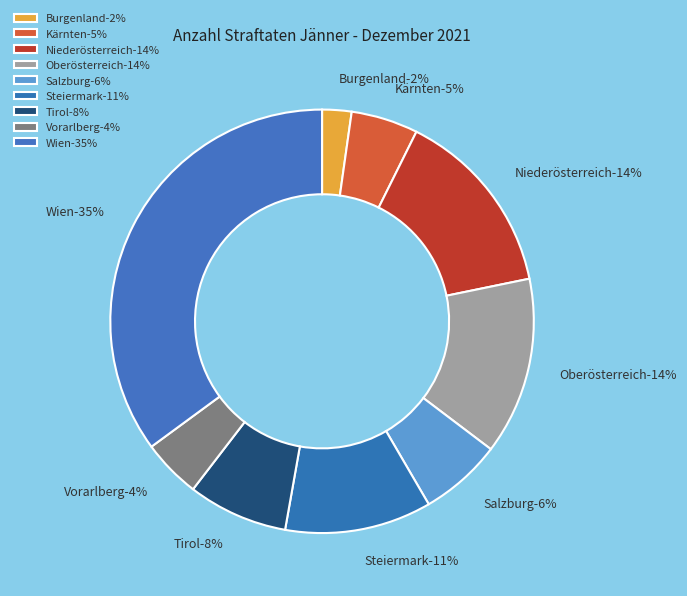

How many segments does this pie chart have?

9